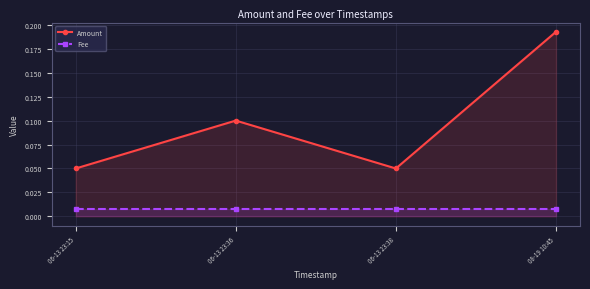

How many lines are shown in the chart?

2